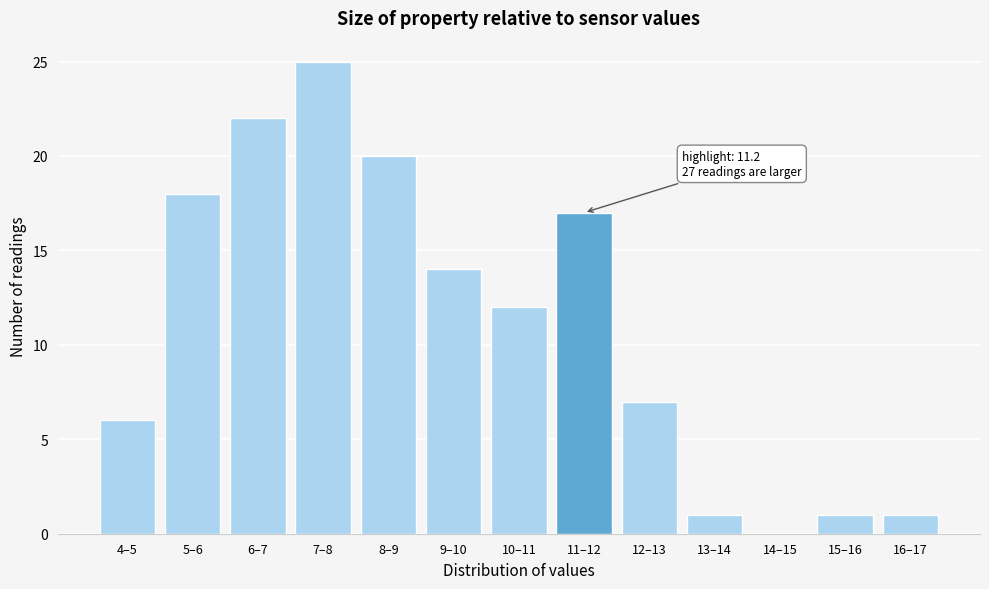

Reading right to left, what are all the values shown in this chart?

16–17=1	15–16=1	14–15=0	13–14=1	12–13=7	11–12=17	10–11=12	9–10=14	8–9=20	7–8=25	6–7=22	5–6=18	4–5=6